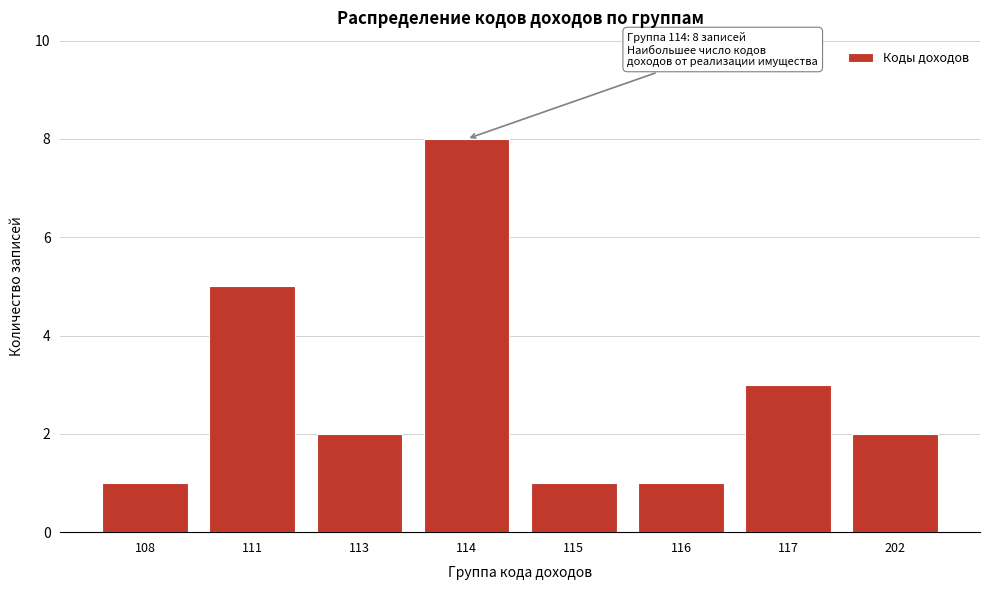

Reading right to left, extract all data points from this chart.

2	3	1	1	8	2	5	1